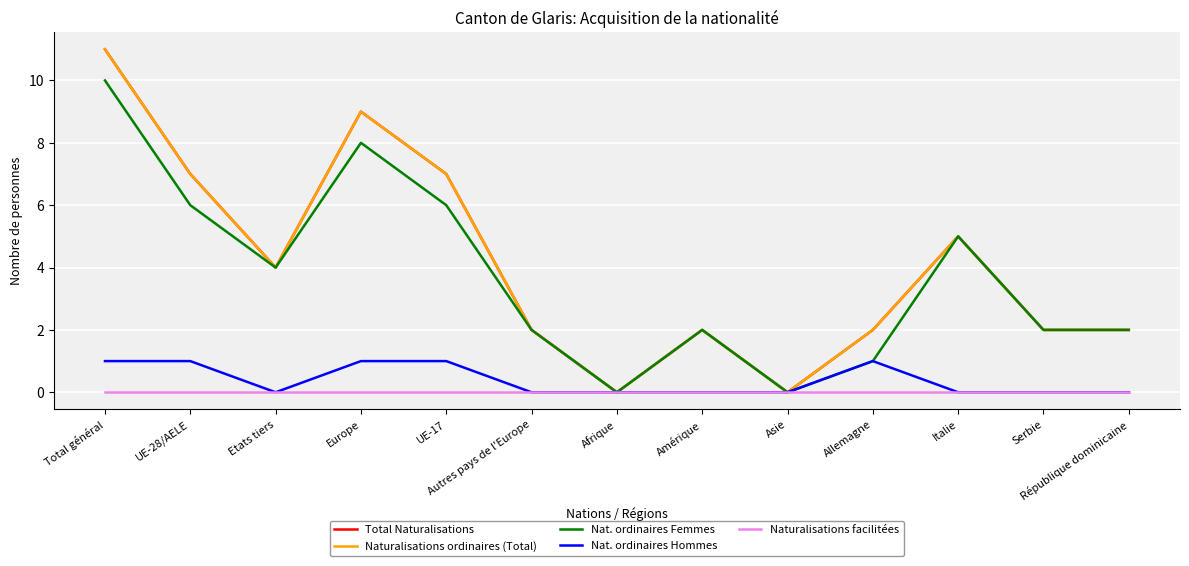

What is the label of the 9th point from the right?

UE-17